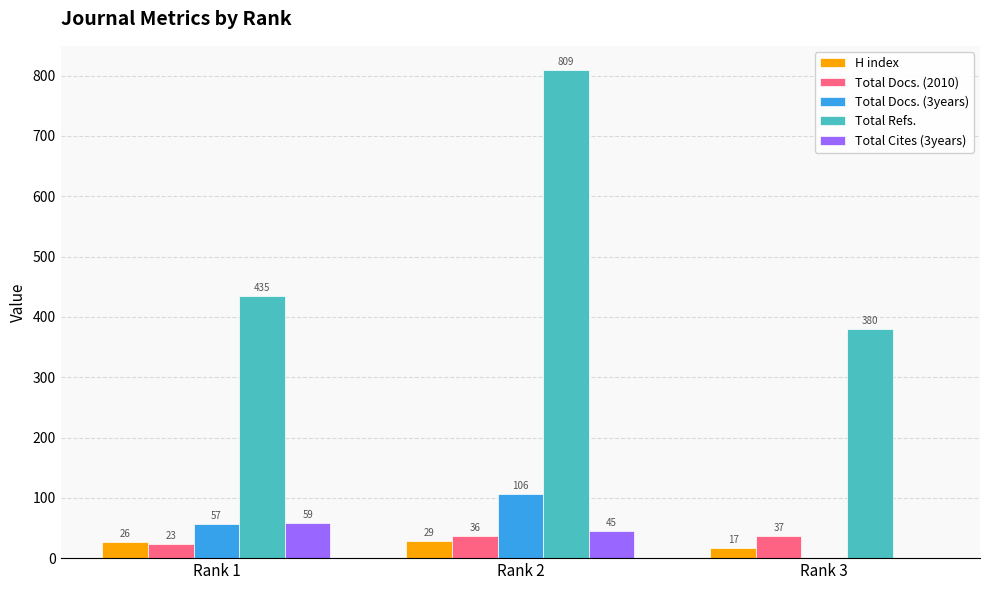

Between Rank 1 and Rank 2, which series saw the biggest shift?

Total Refs.